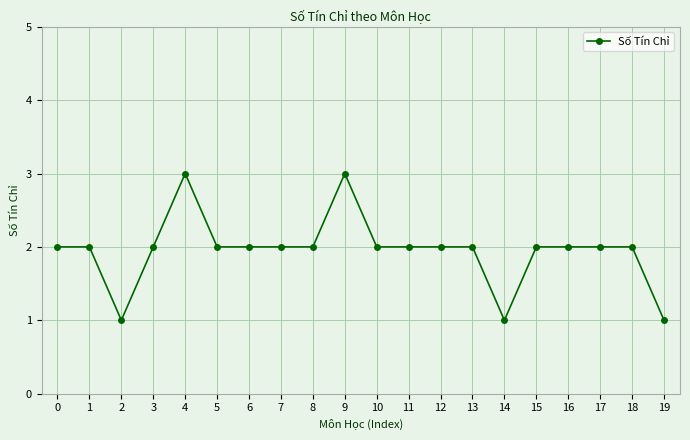

Approximately how many times larger is the value at 18 compared to 0?

1.0